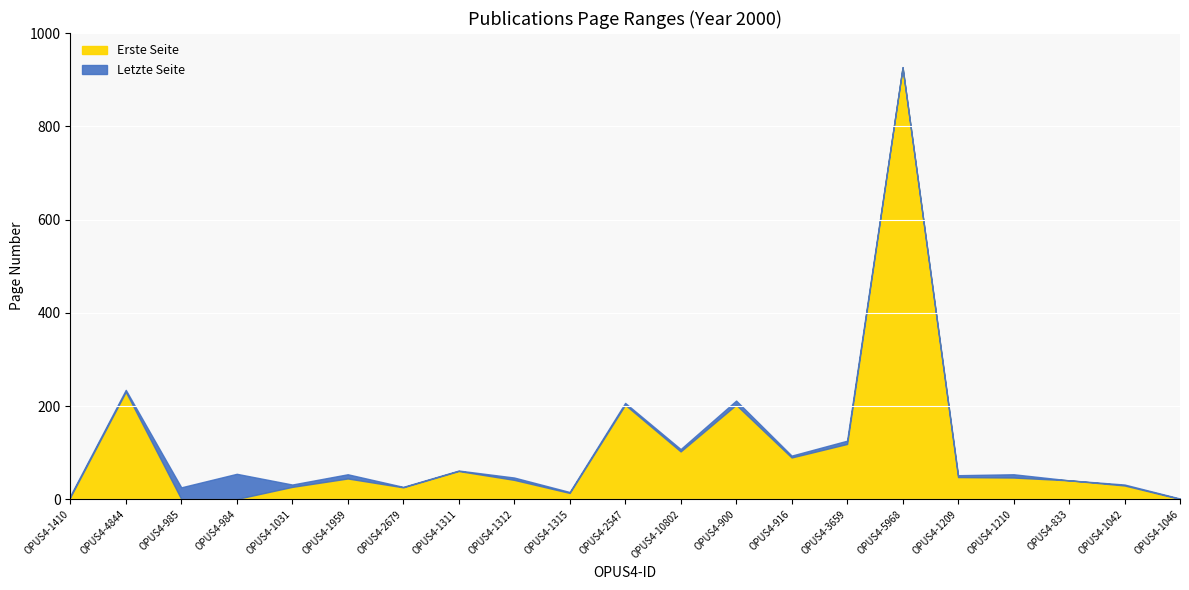

What is the difference between the highest and lowest values at OPUS4-1410?

3